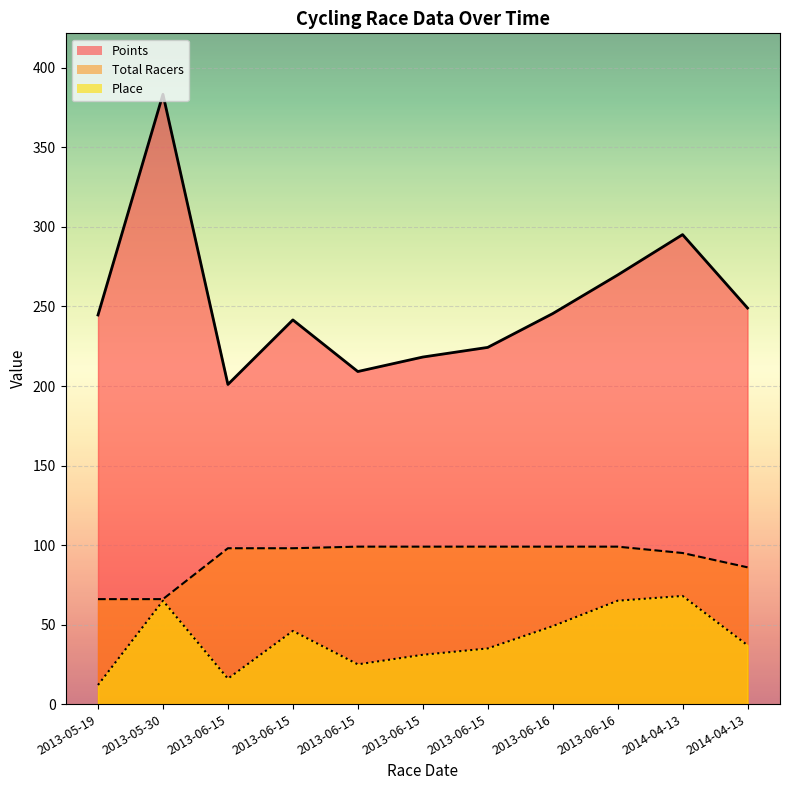

Reading left to right, extract all data points from this chart.

Points: 244.7	383.4	201.0	241.6	209.1	218.2	224.3	245.5	269.8	295.2	249.0
Place: 12.0	65.0	16.0	46.0	25.0	31.0	35.0	49.0	65.0	68.0	37.0
Total Racers: 66.0	66.0	98.0	98.0	99.0	99.0	99.0	99.0	99.0	95.0	86.0